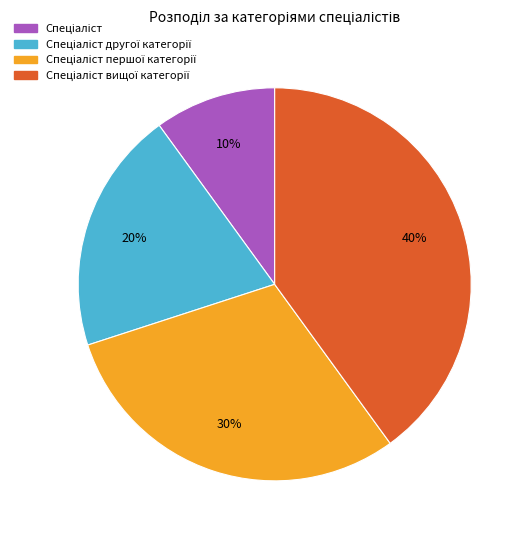

Is there any slice that represents more than half of the pie?

No